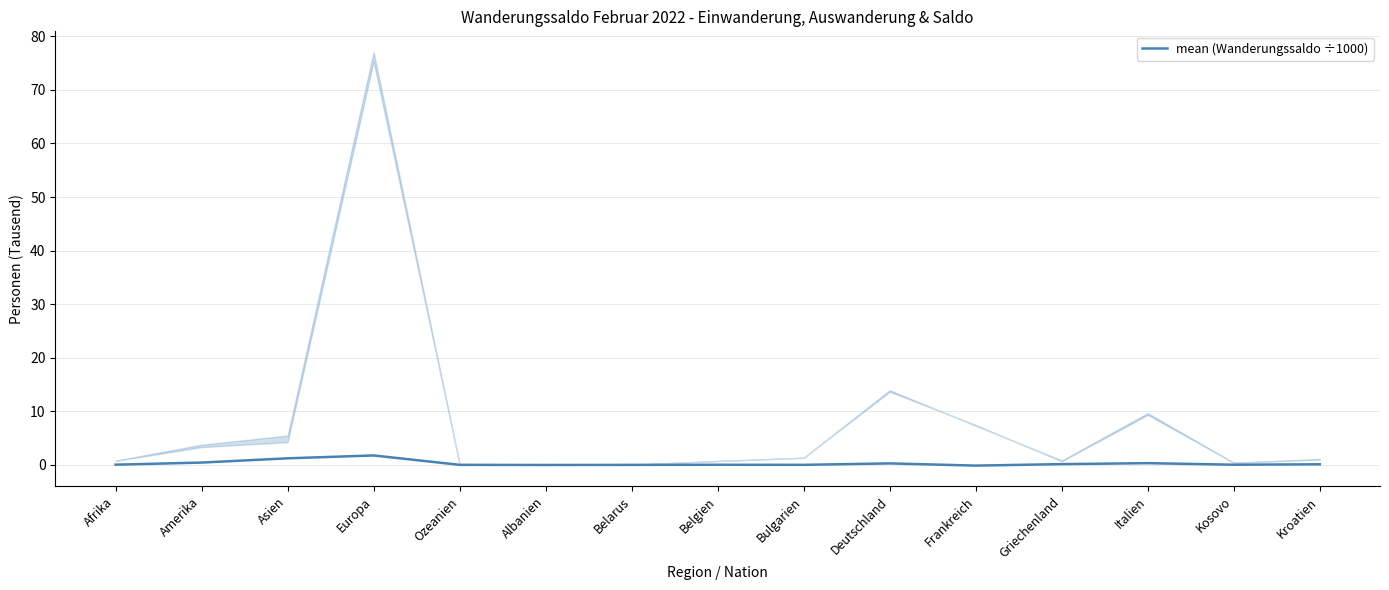

List the labels in order of value, largest first.

Europa, Asien, Amerika, Italien, Deutschland, Griechenland, Kroatien, Afrika, Kosovo, Belgien, Ozeanien, Bulgarien, Belarus, Albanien, Frankreich